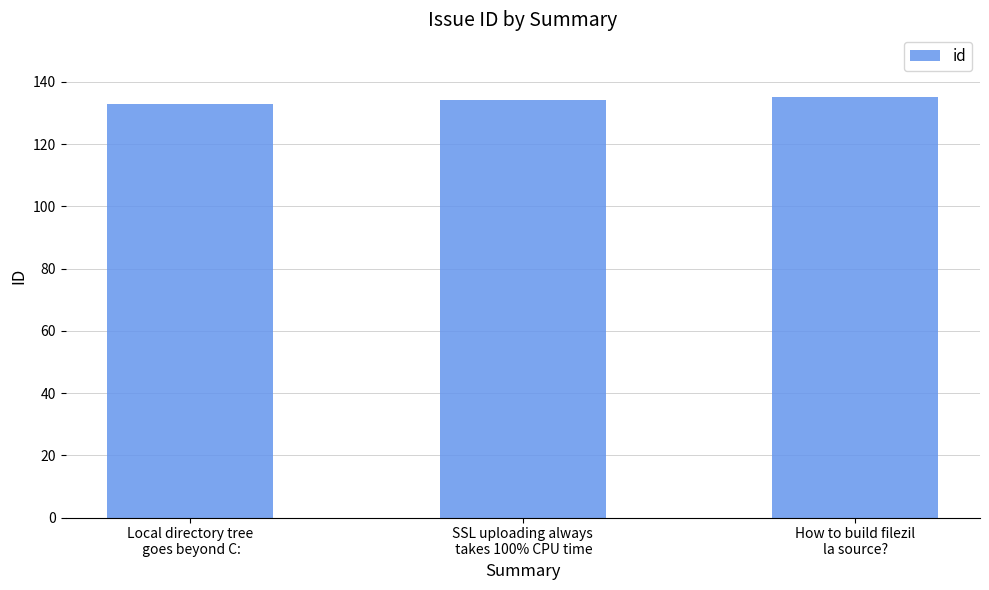

What is the maximum value shown in the chart?

135